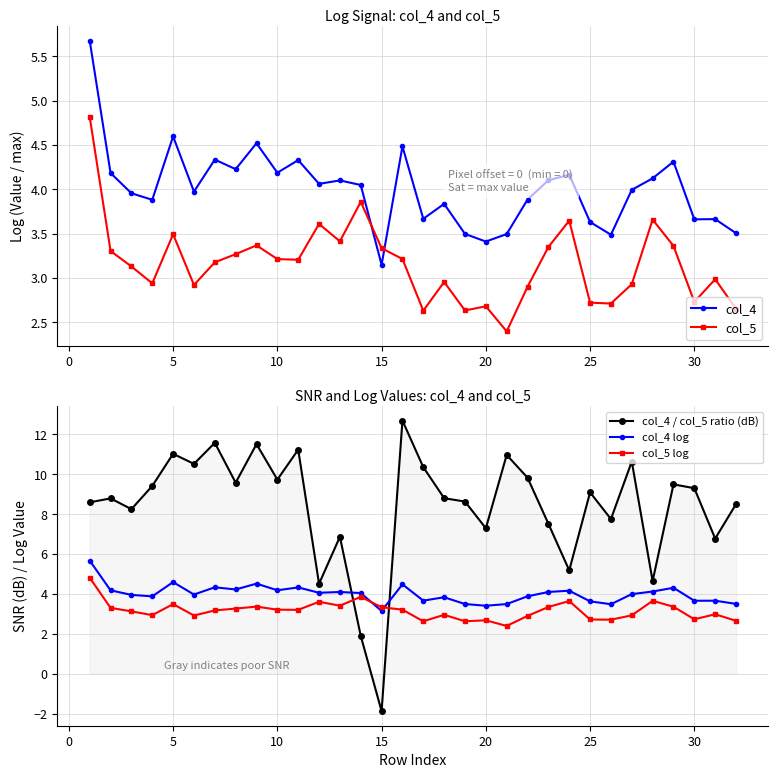

The value of col_5 log at 15 is 5.5. True or false?

False